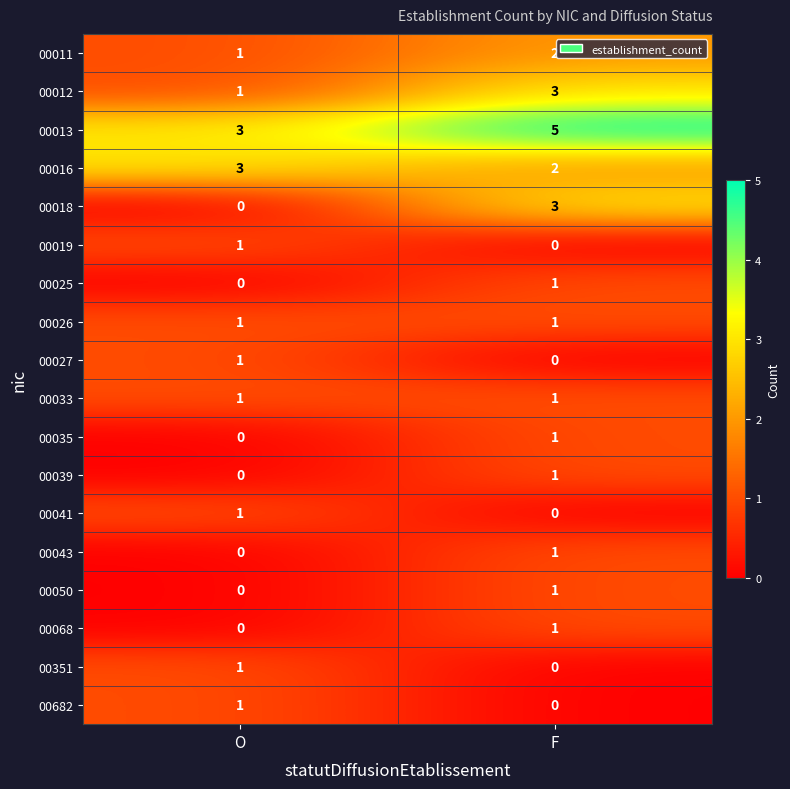

What is the difference between the highest and lowest values at O?

3